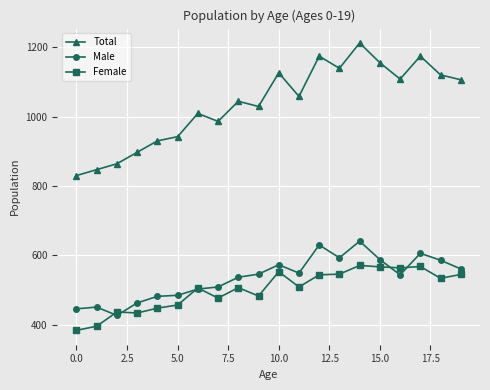

What is the sum of all Total values?

20750